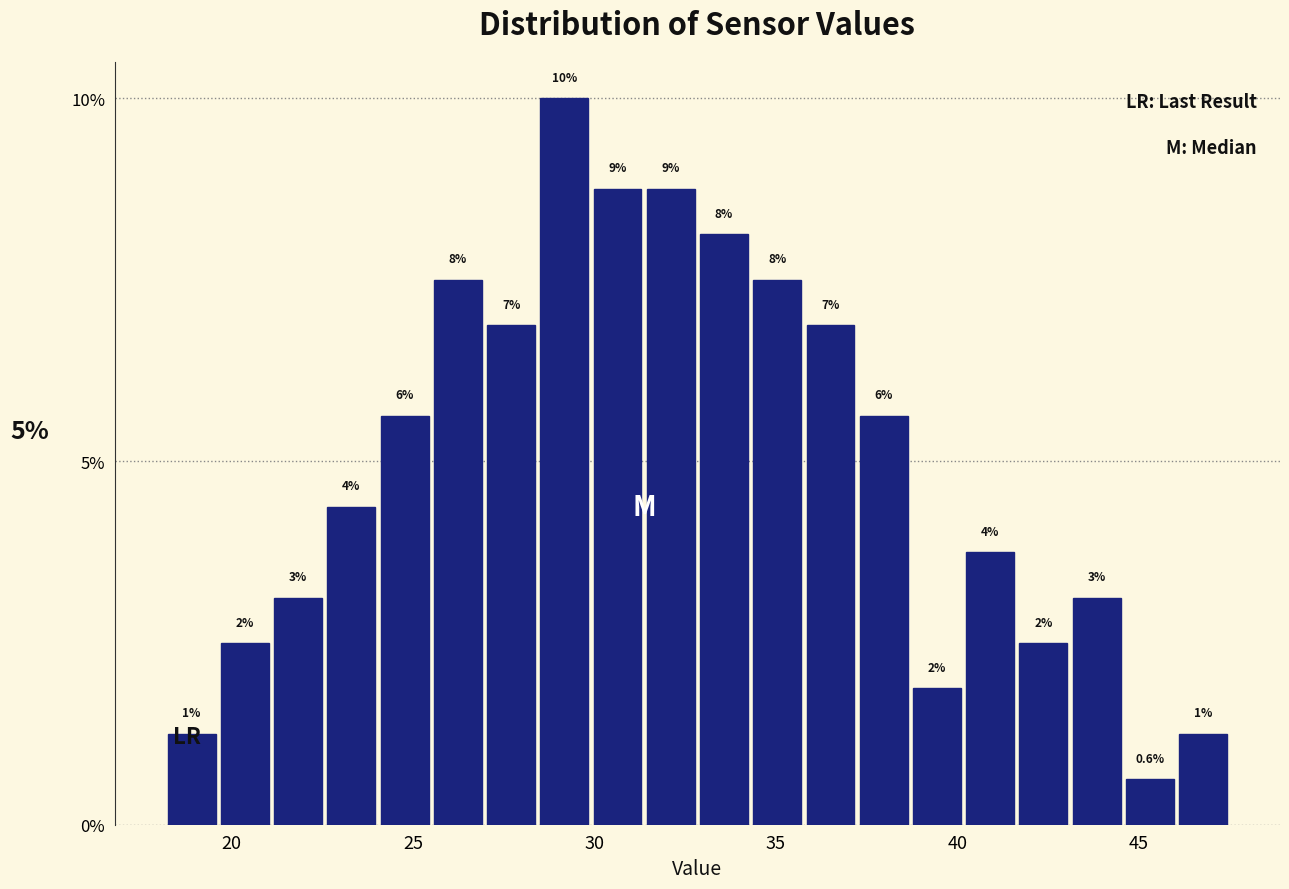

Around what value on the x-axis is the tallest bar? Give the approximate position of its centre, as read against the axis.

29.0